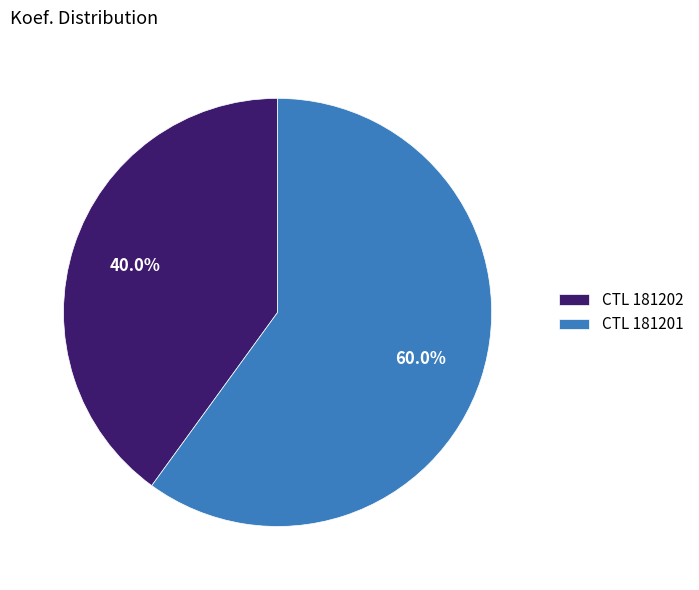

Which has a higher value, CTL 181202 or CTL 181201?

CTL 181201